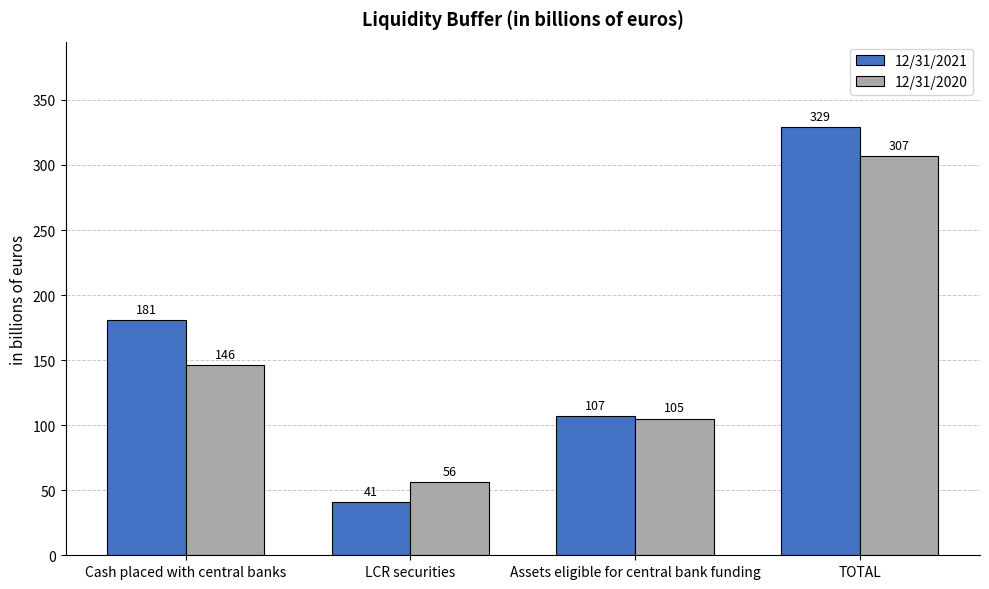

Which category has the lowest value across all series?

LCR securities